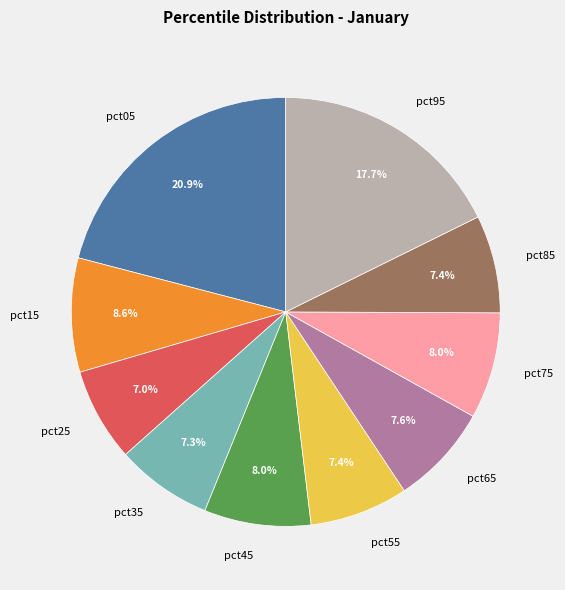

Is pct55 the majority of the pie?

No